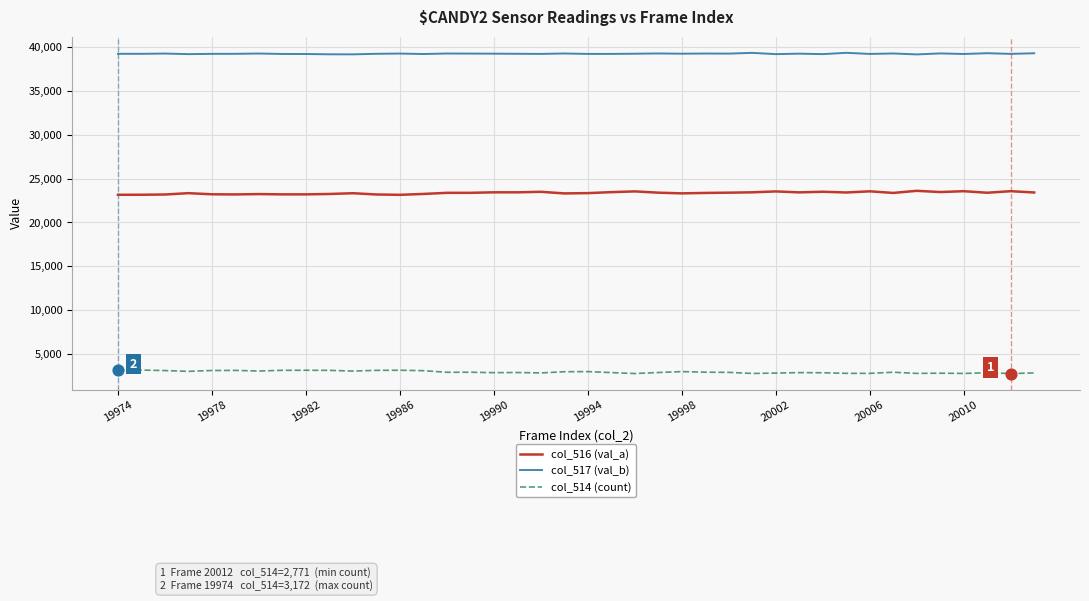

Which series has the largest total across all categories?

col_517 (val_b)